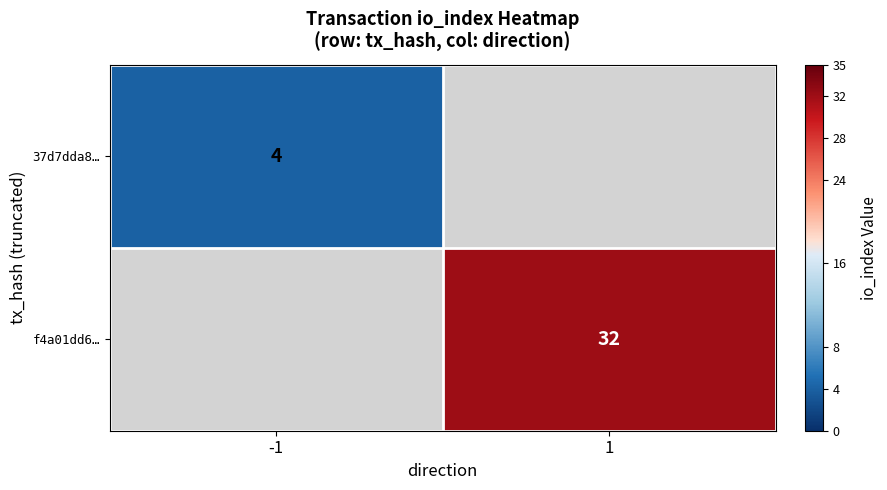

The 37d7dda8… series shows 6 at -1. True or false?

False